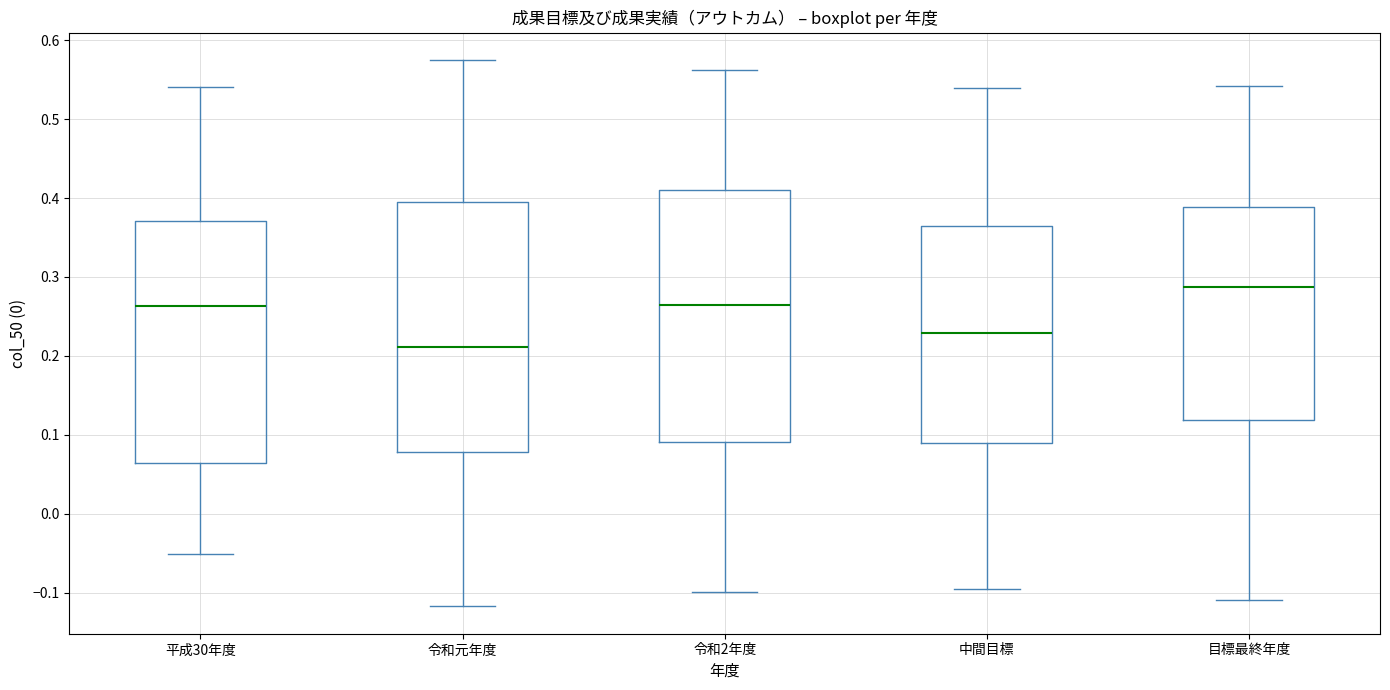

Where does the median line of the box for 目標最終年度 sit on the y-axis? The values are not printed on the chart, so give them approximately, as read against the axis.

0.29